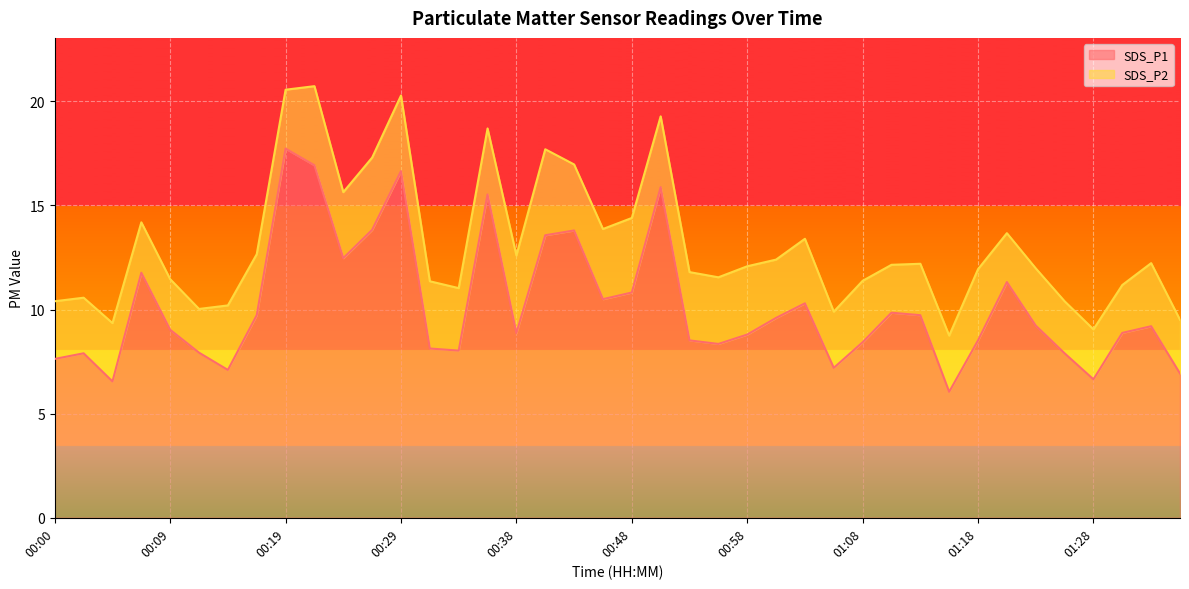

True or false: the data shows 6.9 at 01:35.

True